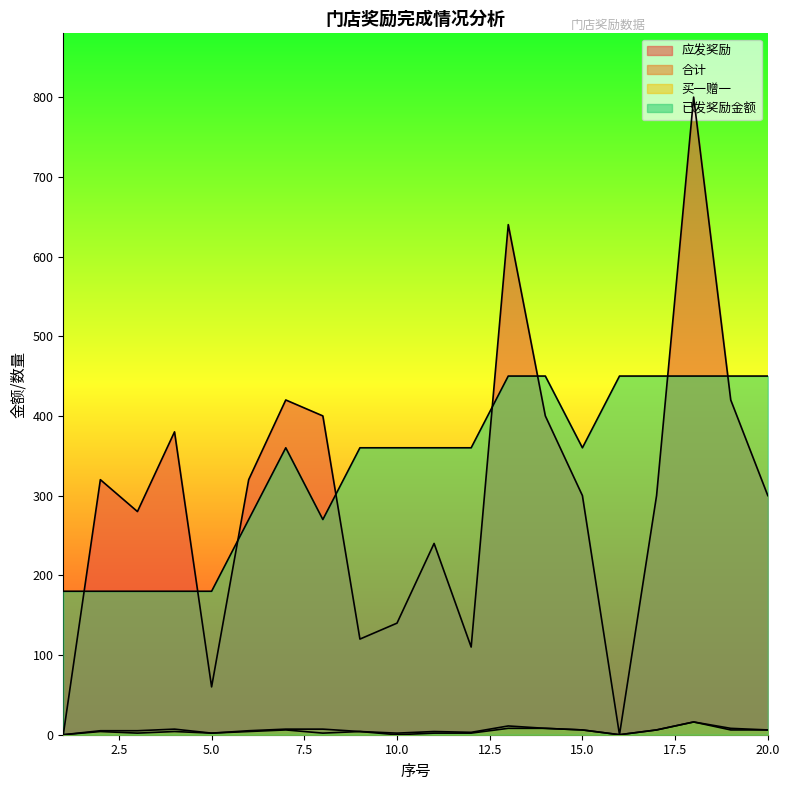

What is the total value across all series at 7?

793